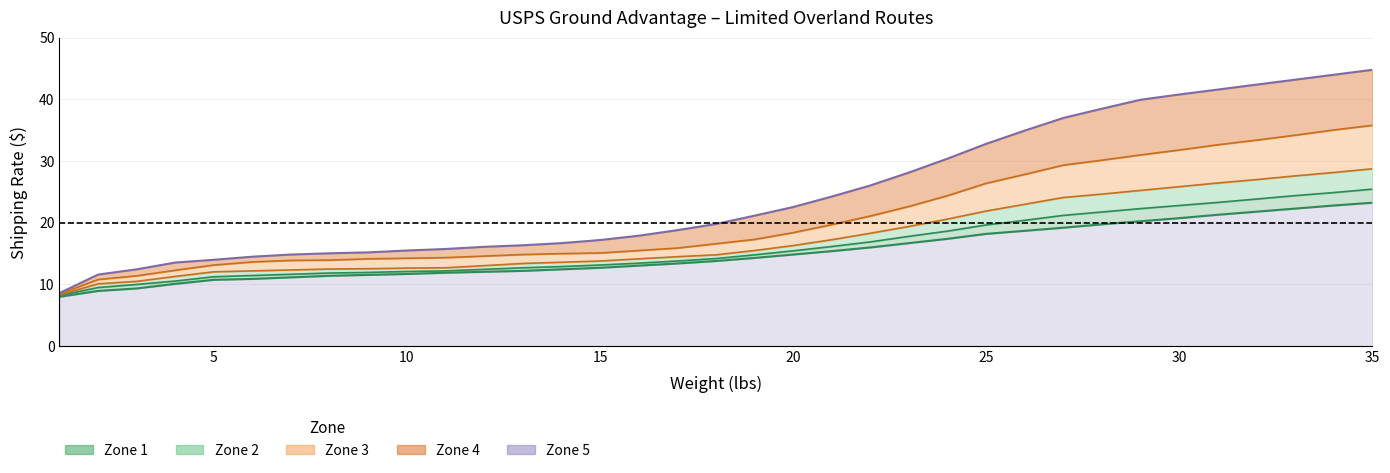

What is the value of the Zone 1 point at the 21st from the left?

15.4